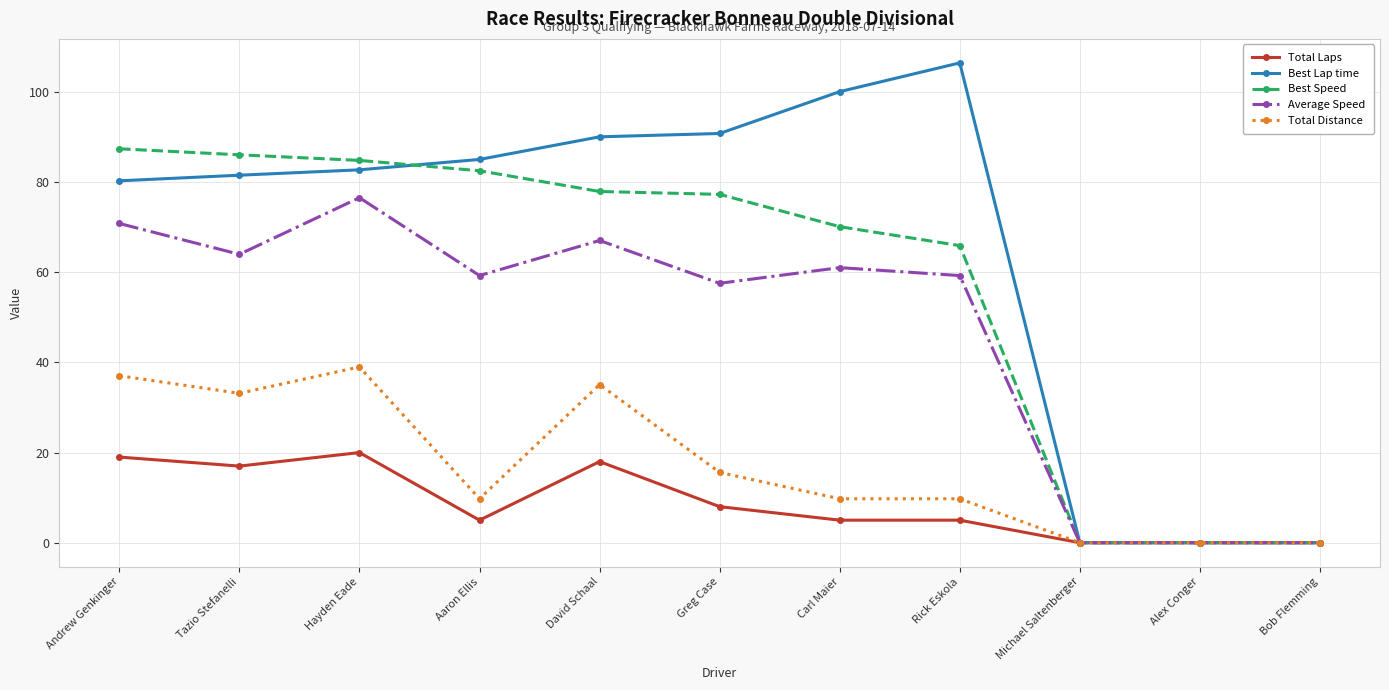

Rank the series at Rick Eskola from highest to lowest value.

Best Lap time, Best Speed, Average Speed, Total Distance, Total Laps